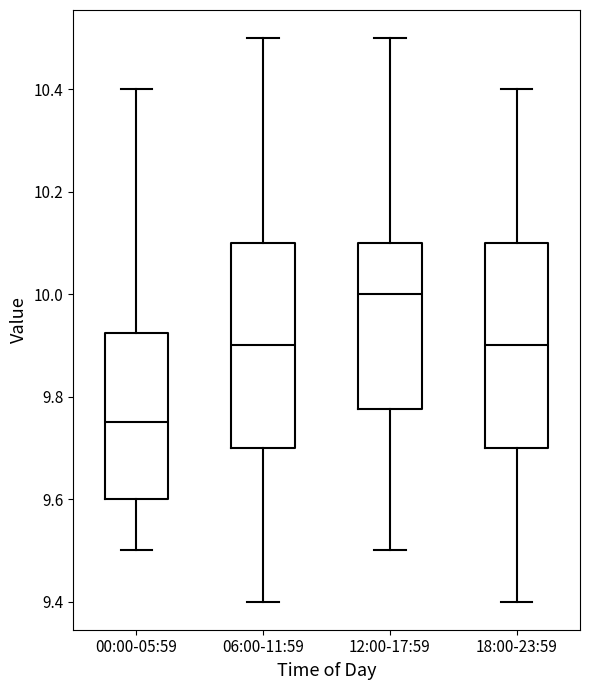

Reading left to right, read every box against the y-axis: the position of its median line, the range the box covers, and the ends of its whiskers. The values are not printed on the chart, so give them approximately, as read against the axis.

00:00-05:59: median 9.76, box 9.60 to 9.92, whiskers 9.50 to 10.40
06:00-11:59: median 9.90, box 9.70 to 10.10, whiskers 9.40 to 10.50
12:00-17:59: median 10.00, box 9.78 to 10.10, whiskers 9.50 to 10.50
18:00-23:59: median 9.90, box 9.70 to 10.10, whiskers 9.40 to 10.40